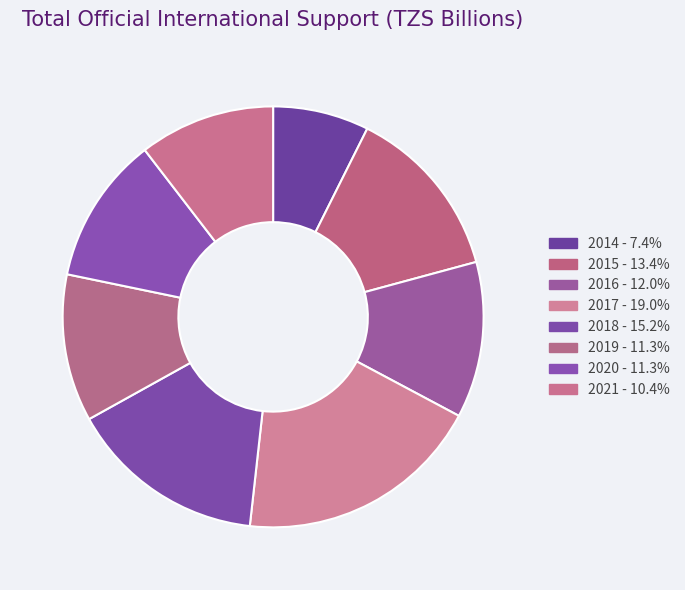

How many slices are in this pie chart?

8